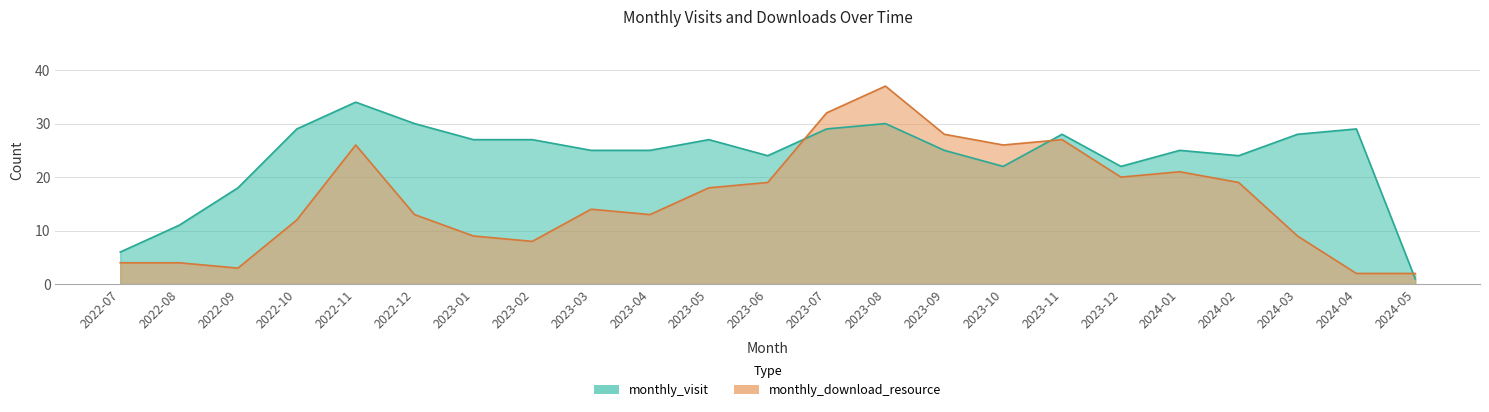

How many interior local valleys does the monthly_visit series have?

4